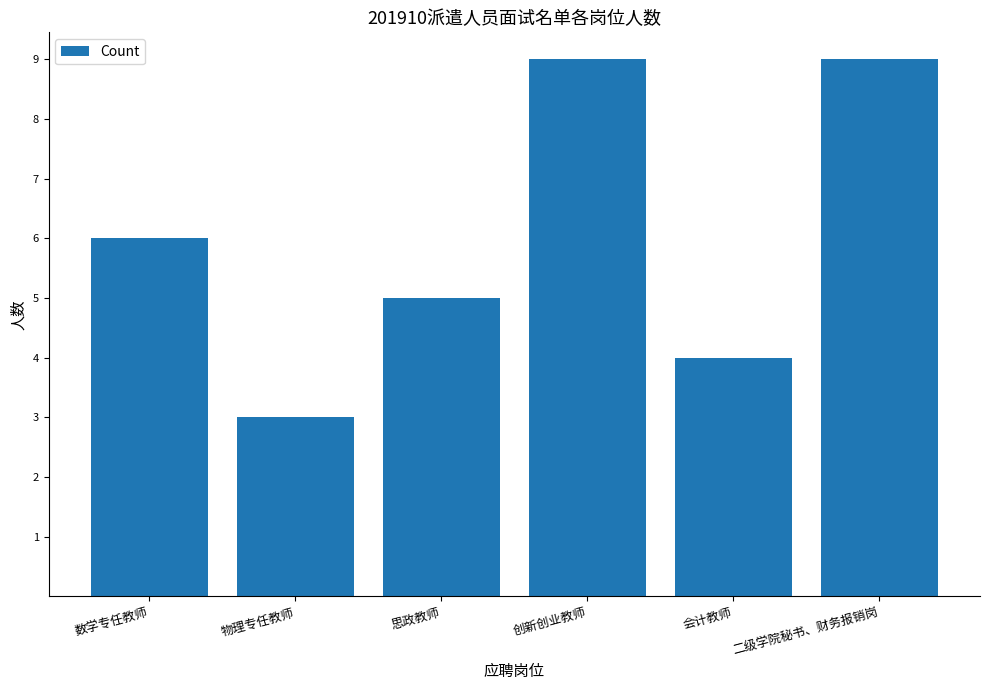

The chart shows a value of 5 at 思政教师. True or false?

True